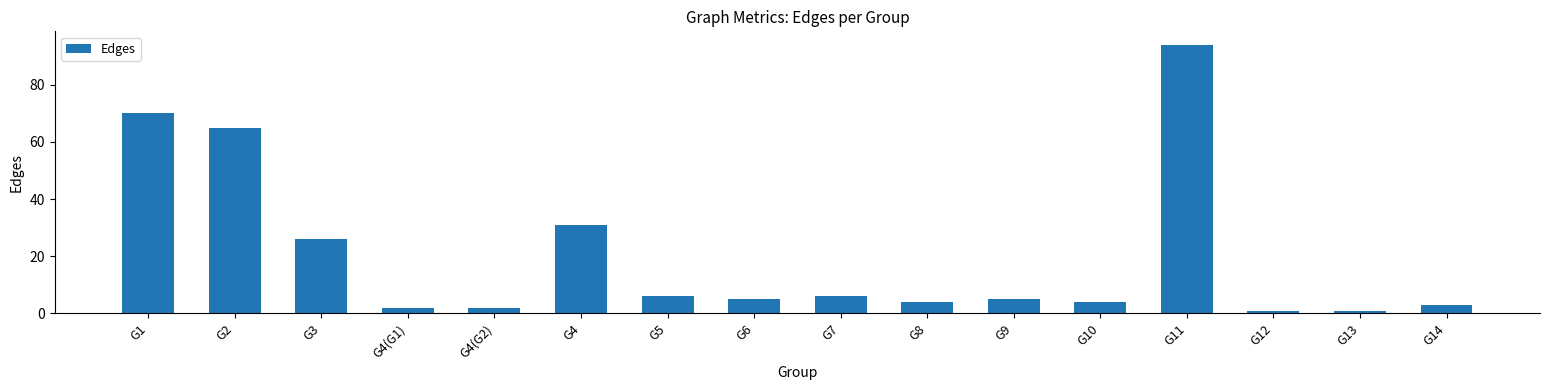

At which category does the chart reach its peak across all series?

G11